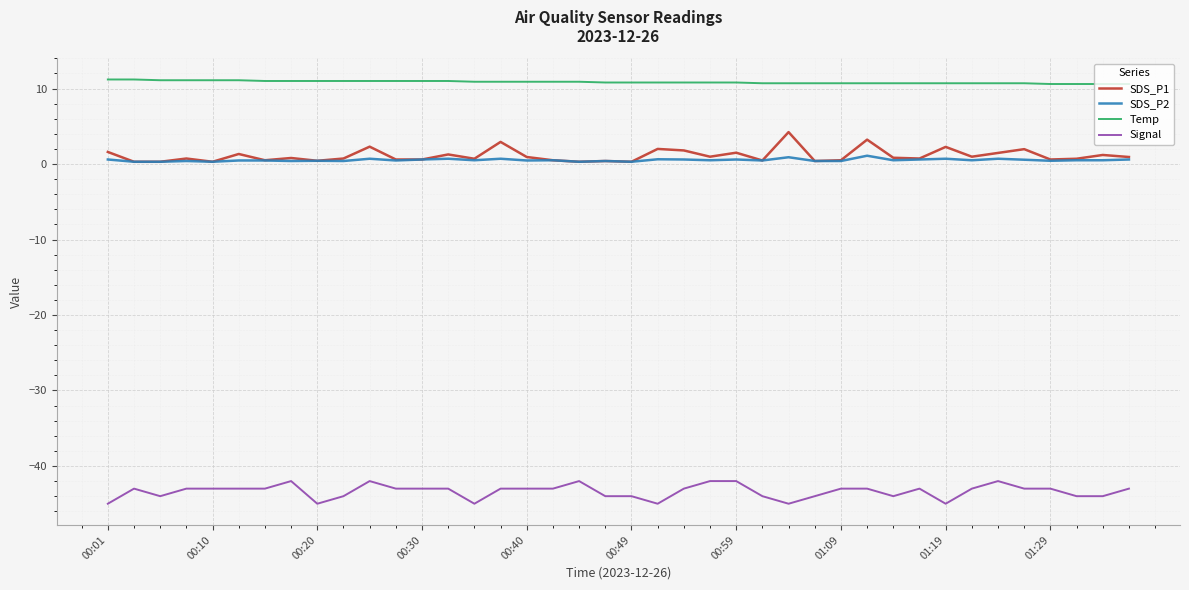

What is the highest value of the Temp series?

11.2